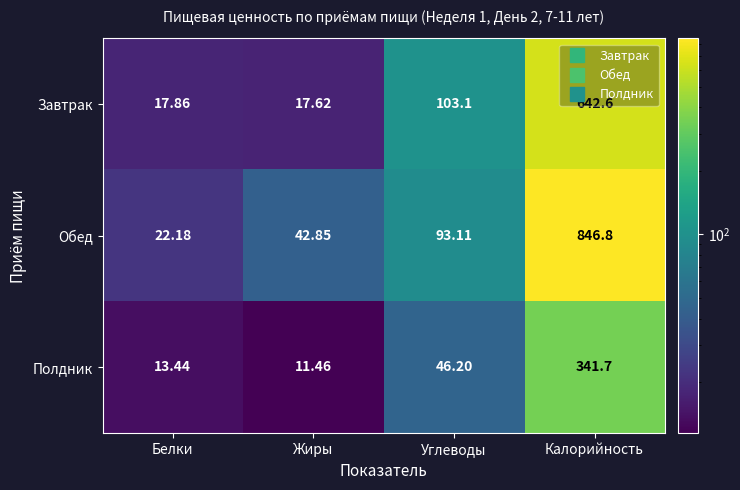

Between Белки and Углеводы, which series saw the biggest shift?

Завтрак